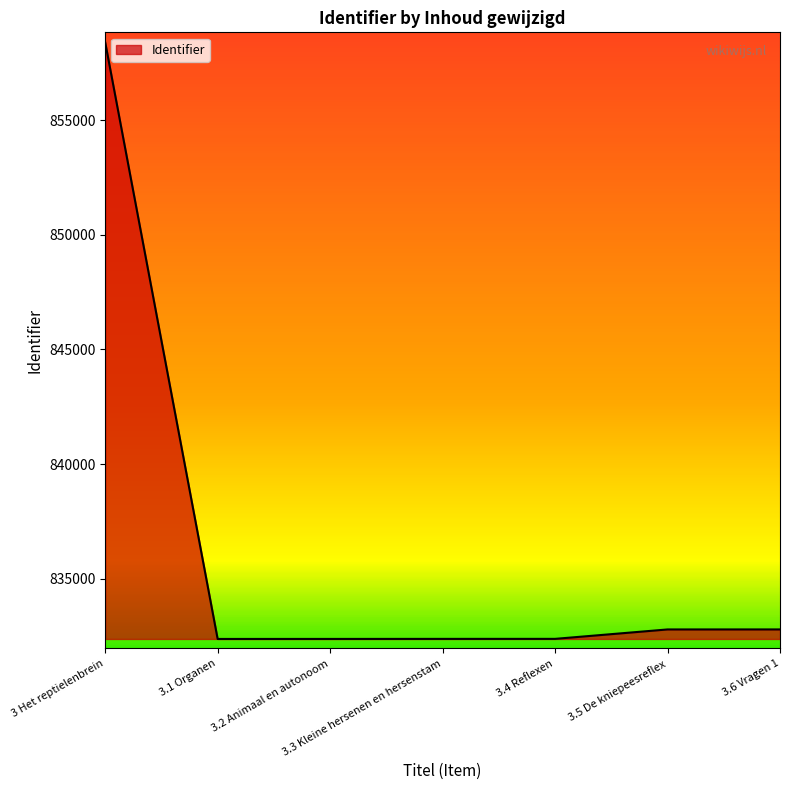

Which category has the highest value across all series?

3 Het reptielenbrein